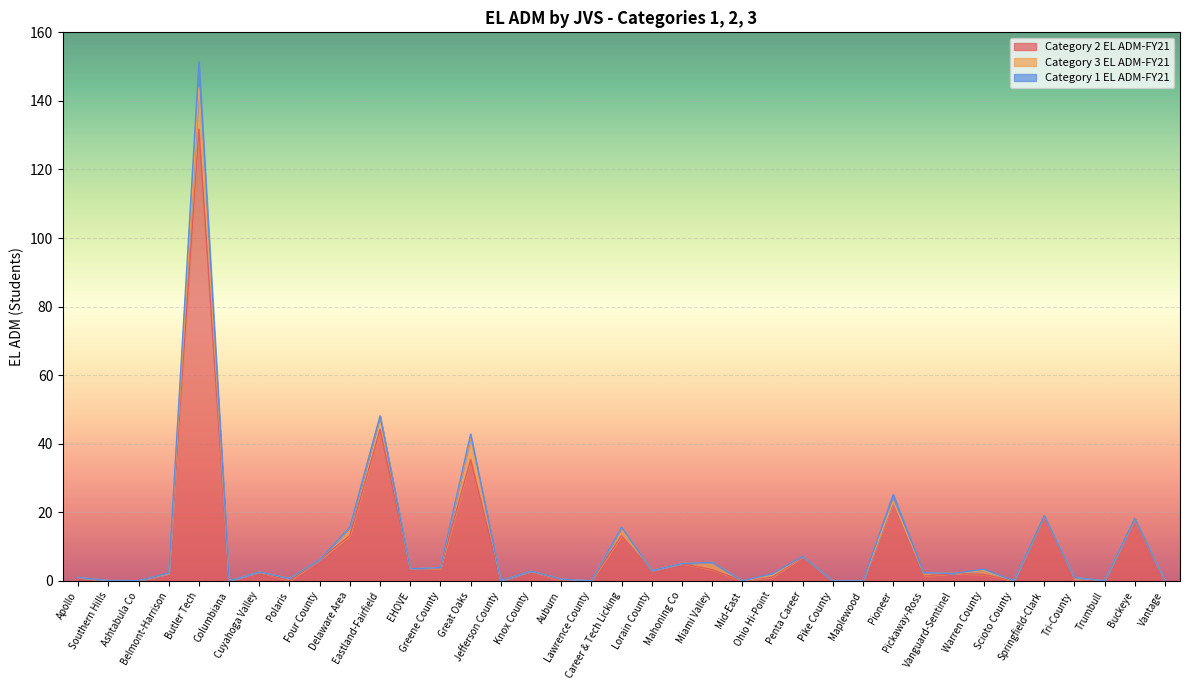

True or false: Category 1 EL ADM-FY21 and Category 3 EL ADM-FY21 cross at least once.

True